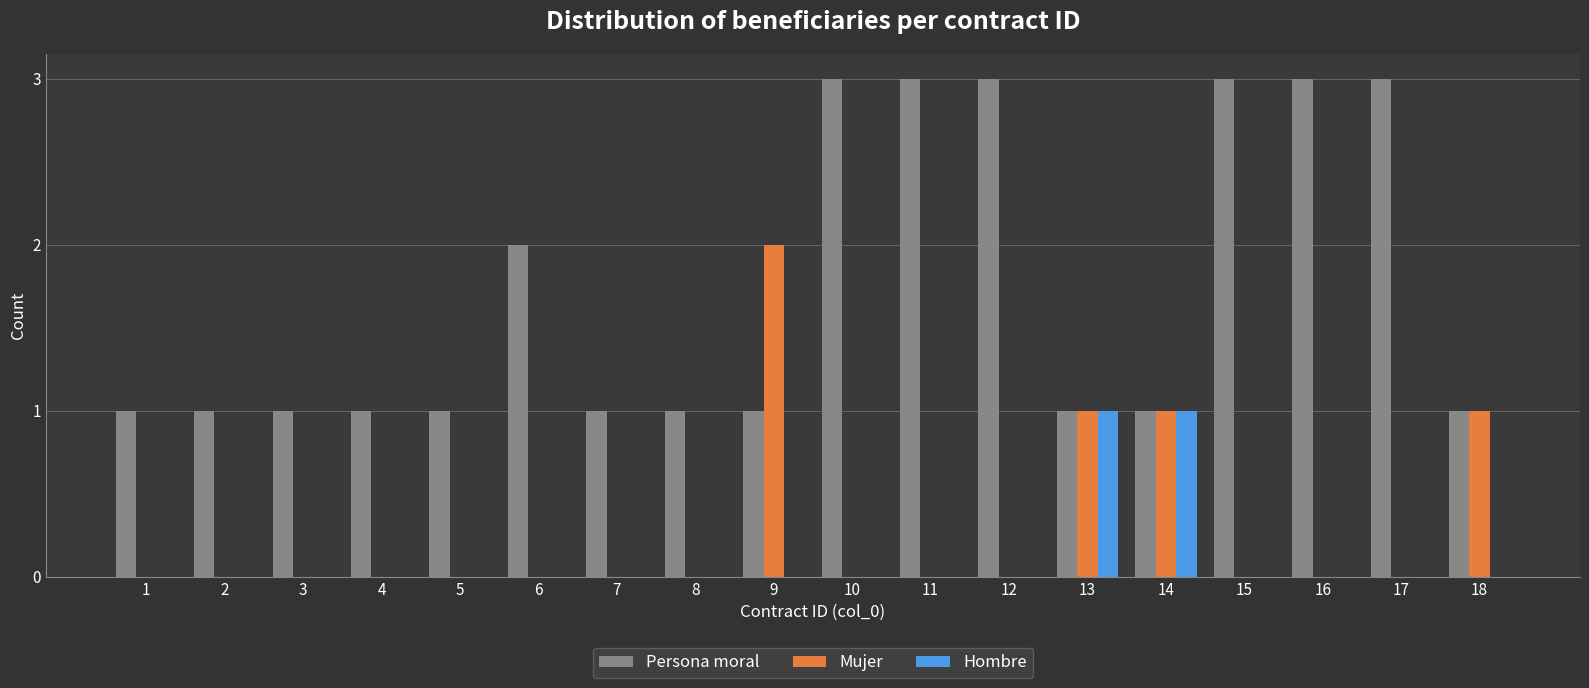

Is it true that Hombre equals -1 at 7?

False